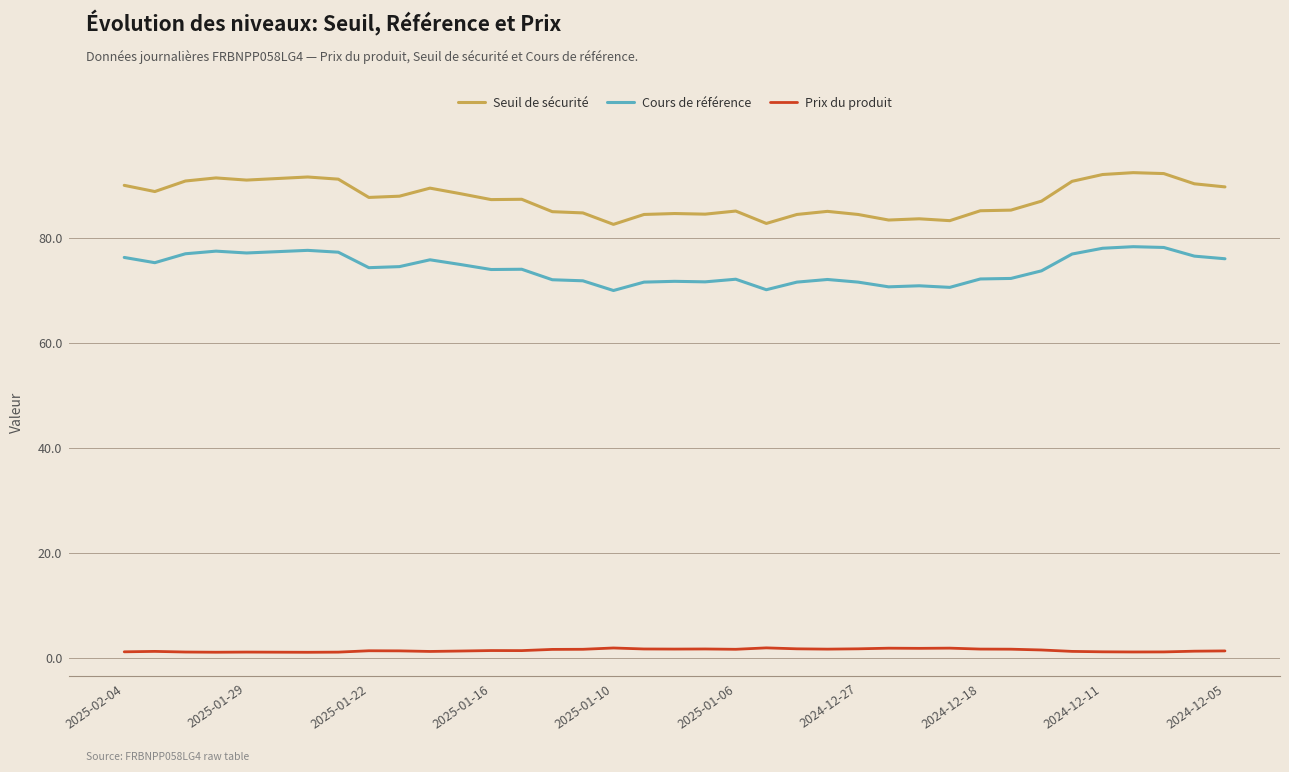

True or false: Prix du produit and Seuil de sécurité cross at least once.

False